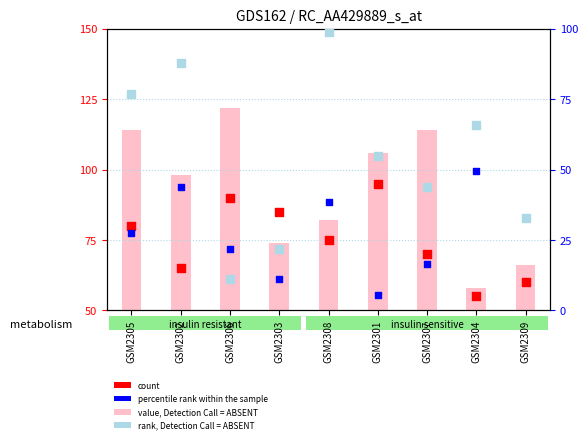

What are all the series names shown in the legend?

value, Detection Call = ABSENT, count, percentile rank within the sample, rank, Detection Call = ABSENT